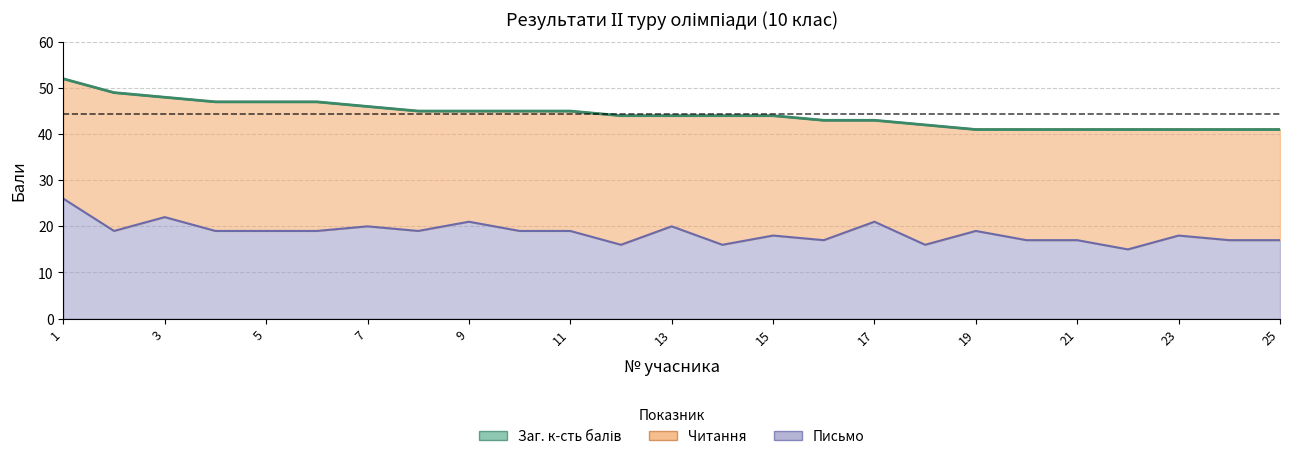

List the labels in order of Письмо value, smallest first.

22, 12, 14, 18, 16, 20, 21, 24, 25, 15, 23, 2, 4, 5, 6, 8, 10, 11, 19, 7, 13, 9, 17, 3, 1